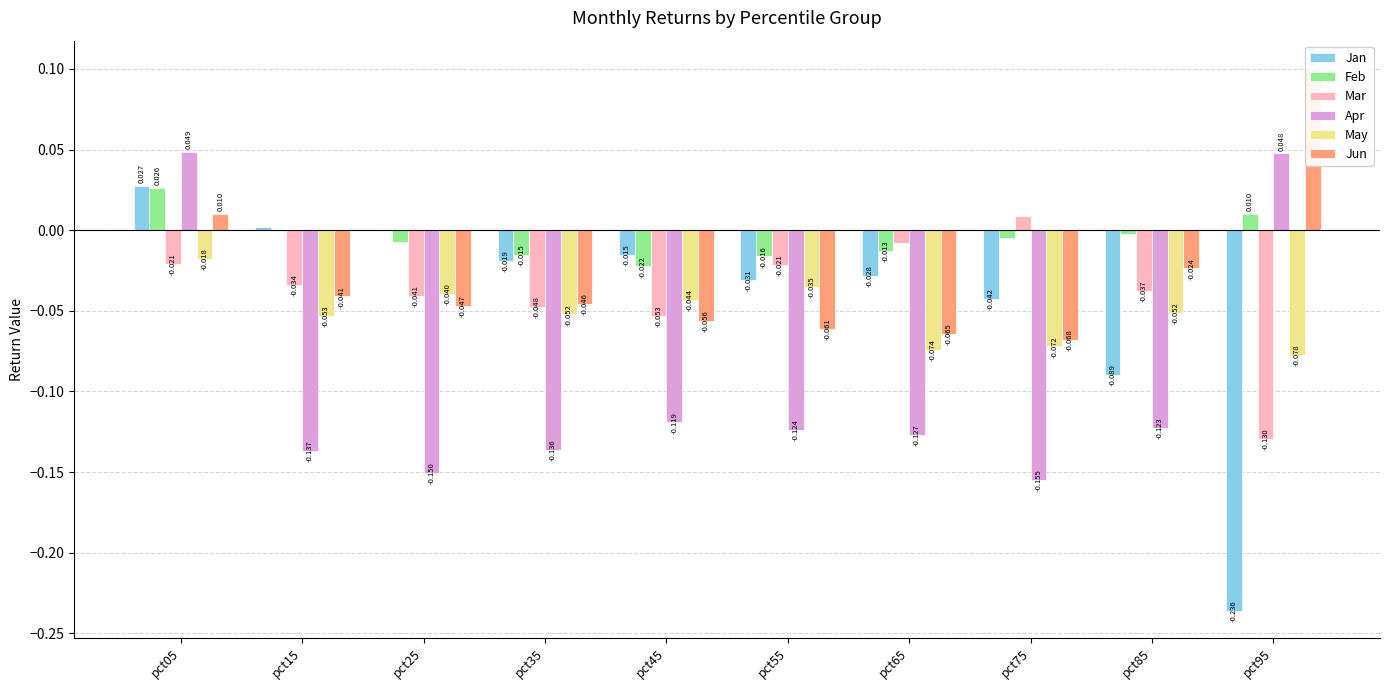

Rank the series at pct65 from highest to lowest value.

Mar, Feb, Jan, Jun, May, Apr